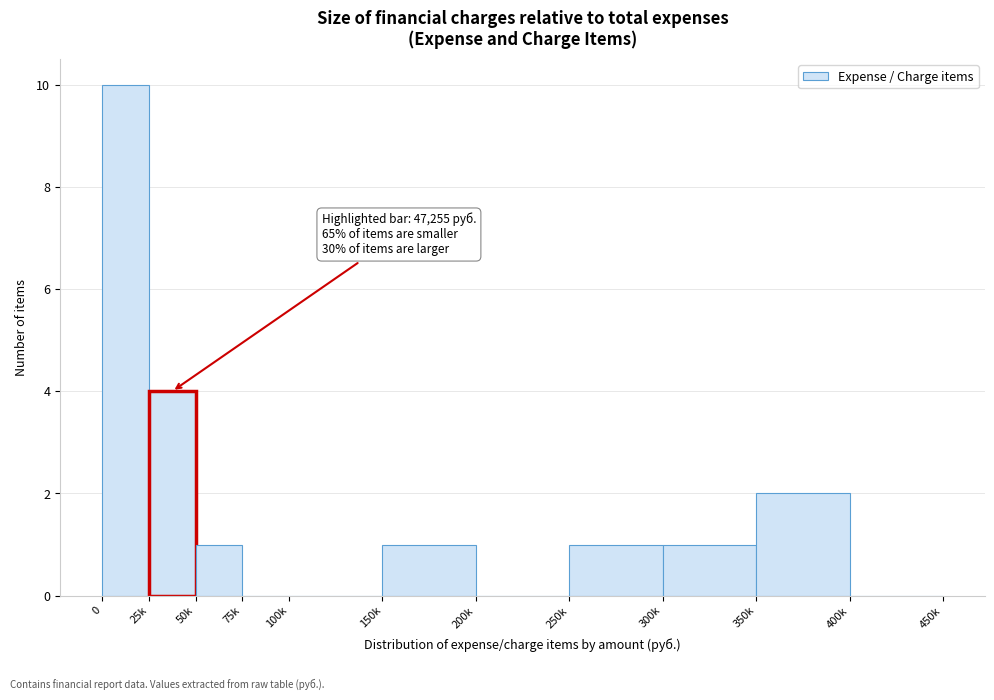

Reading left to right, list all the values displayed in this chart.

0=10	25k=4	50k=1	75k=0	100k=0	150k=1	200k=0	250k=1	300k=1	350k=2	400k=0